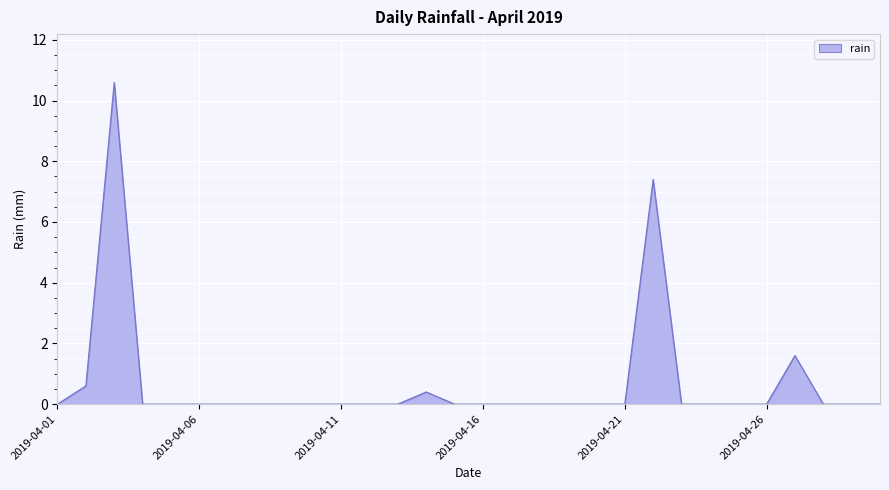

What is the maximum value shown in the chart?

10.6